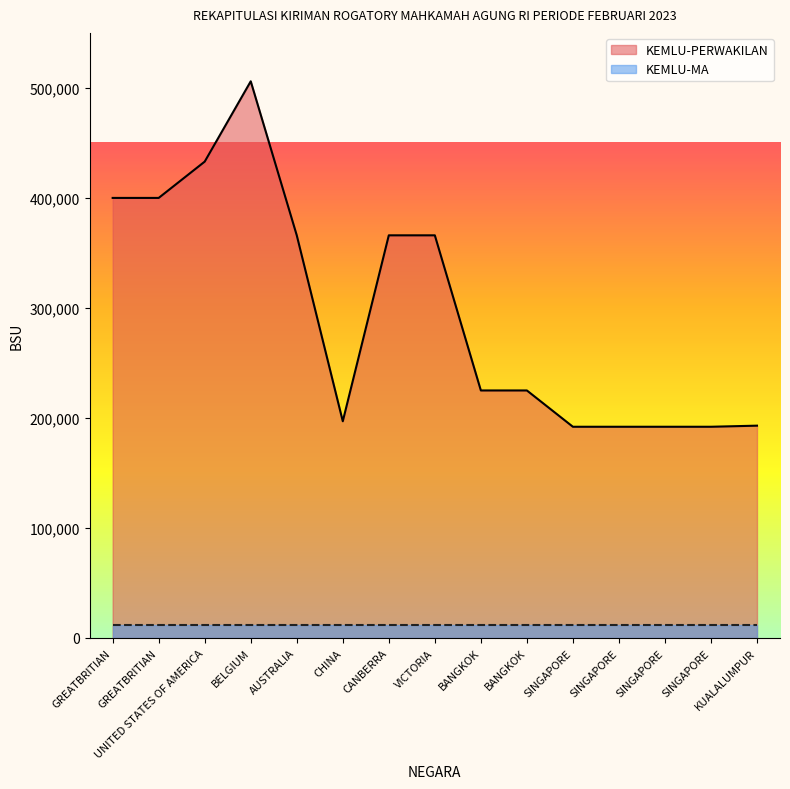

At which category does the data reach its first local peak?

BELGIUM